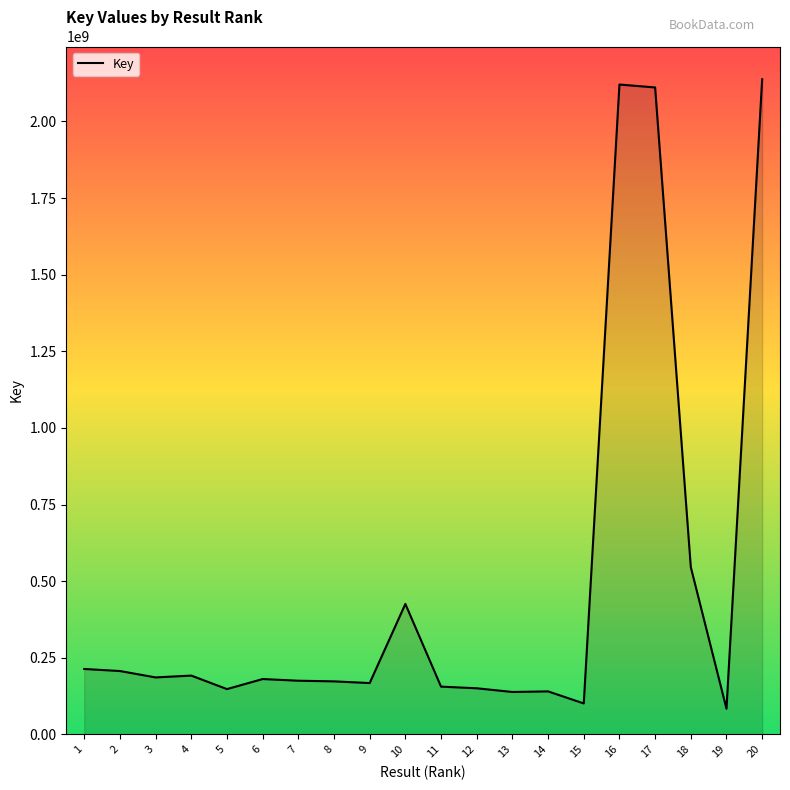

Approximately how many times larger is the value at 4 compared to 10?

0.5